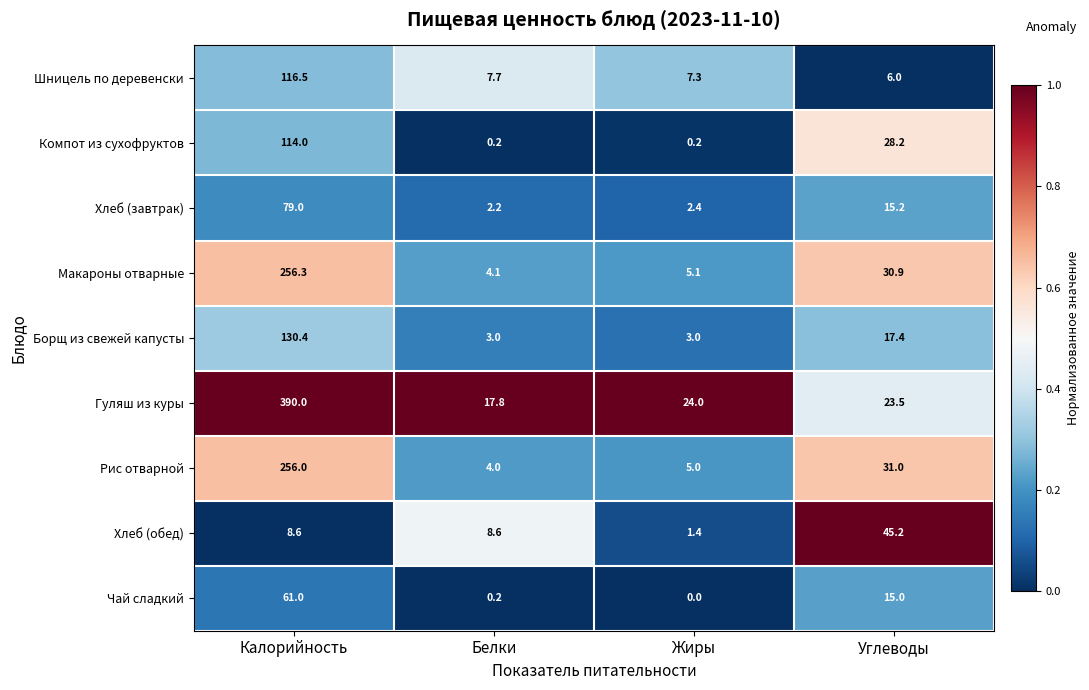

How many distinct data groups are displayed?

9